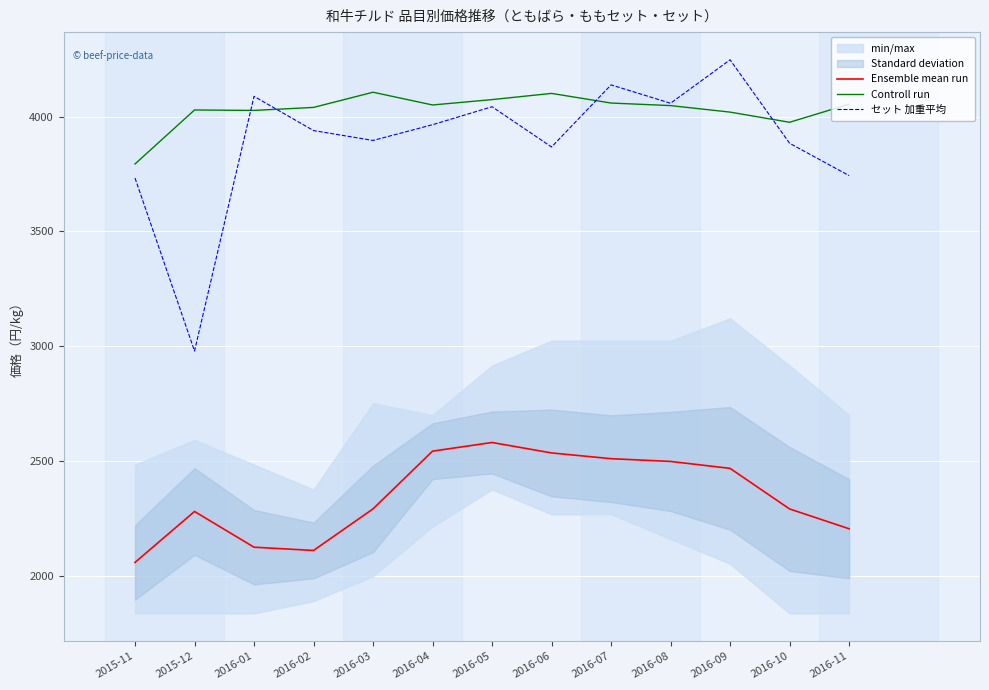

Is the value of セット 加重平均 at 2015-11 greater than the value of Controll run at 2016-06?

No